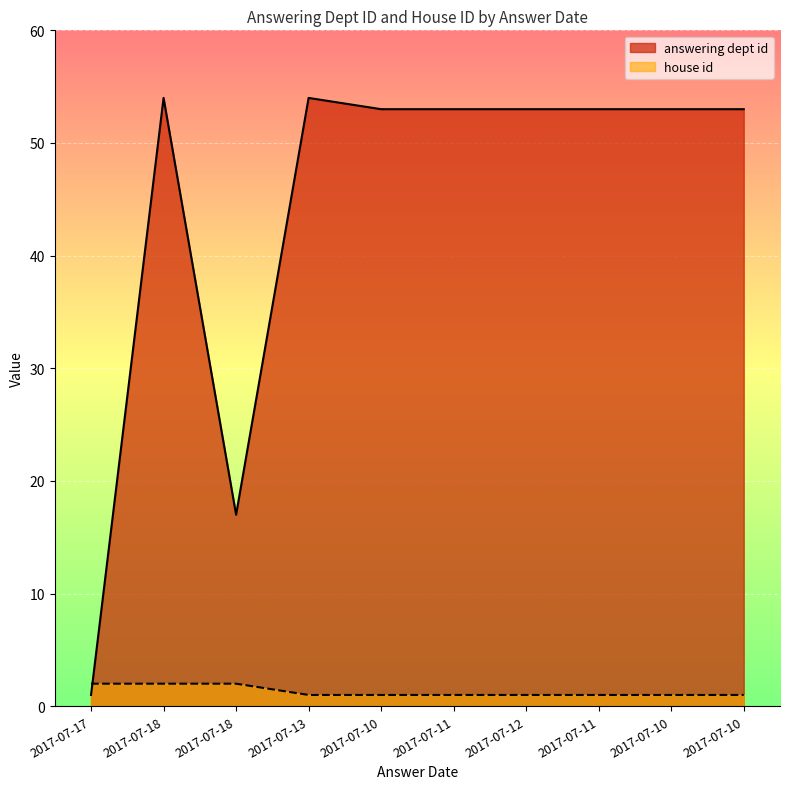

Where is answering dept id nearest to the value 27?

2017-07-18